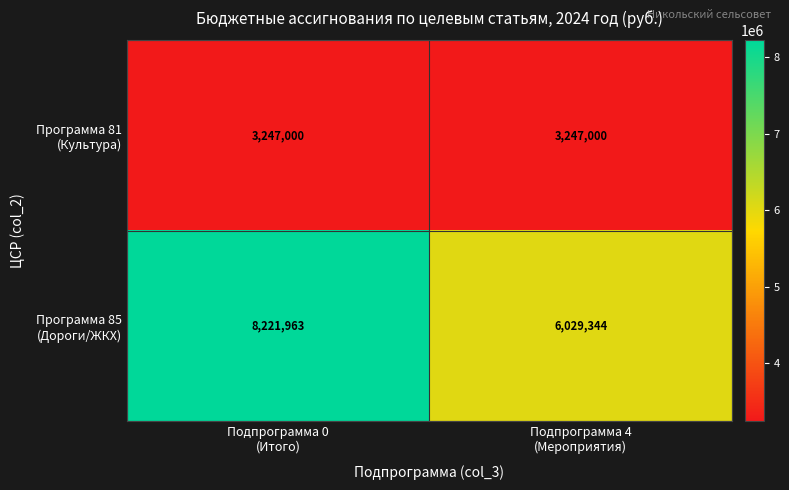

What is the smallest value displayed?

3247000